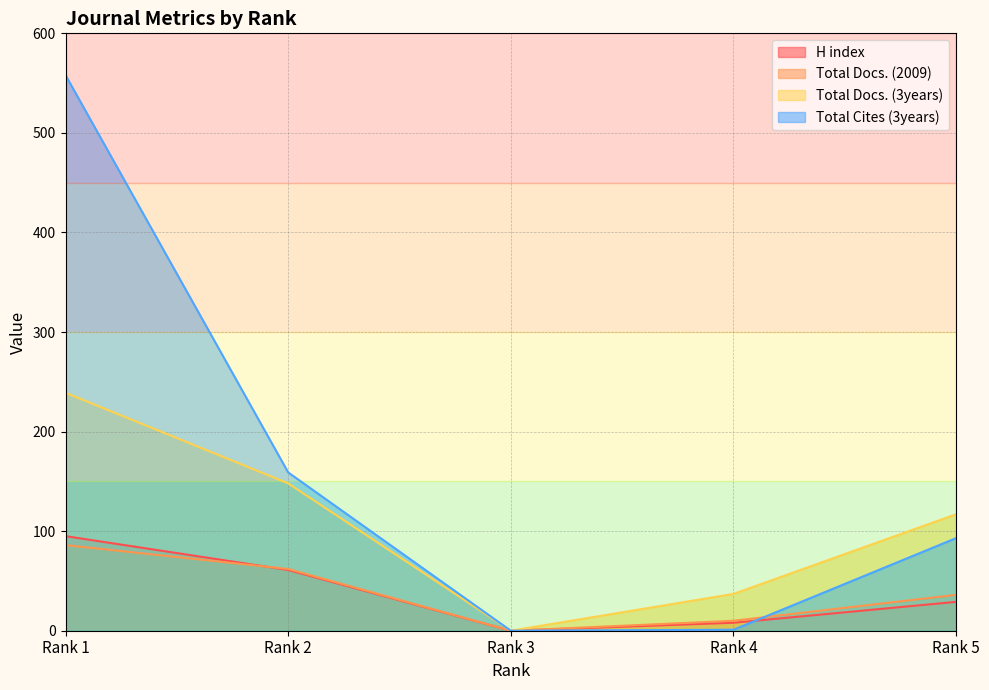

What is the difference between the maximum and minimum values in the Total Cites (3years) series?

558